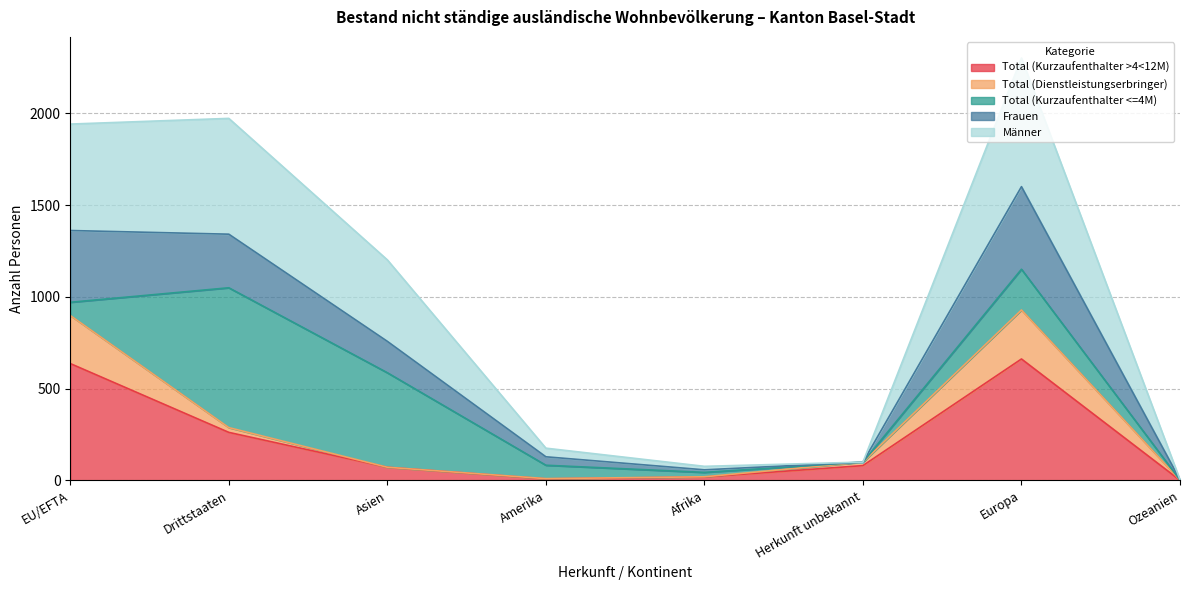

The Total (Kurzaufenthalter >4<12M) series shows 5 at Amerika. True or false?

False